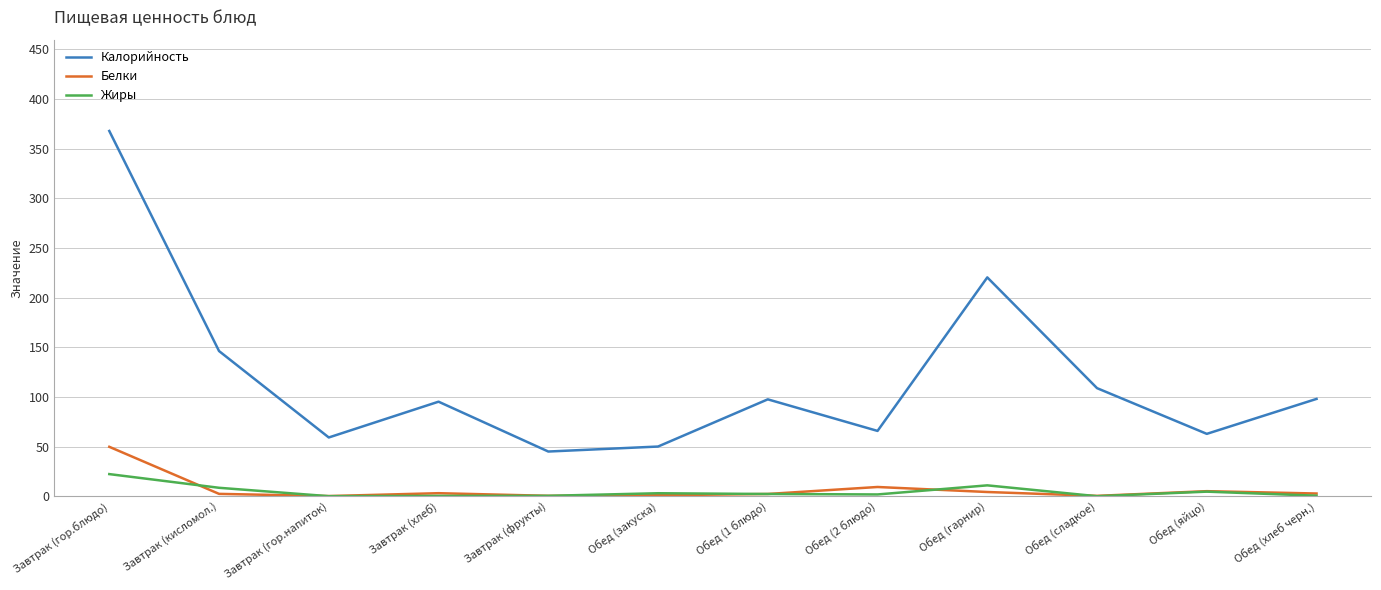

What value does the Белки series have at Завтрак (гор.напиток)?

0.2